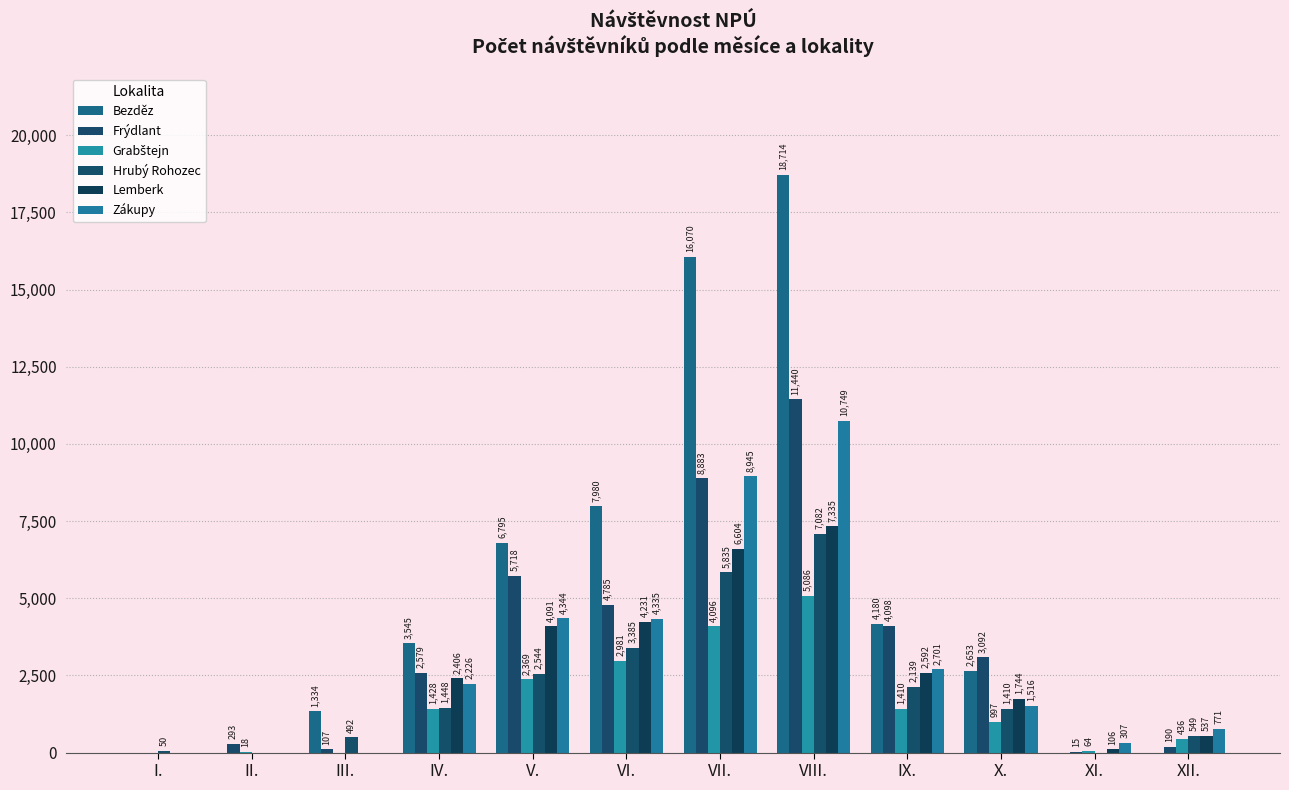

Is the value of Frýdlant at XI. greater than the value of Zákupy at IV.?

No